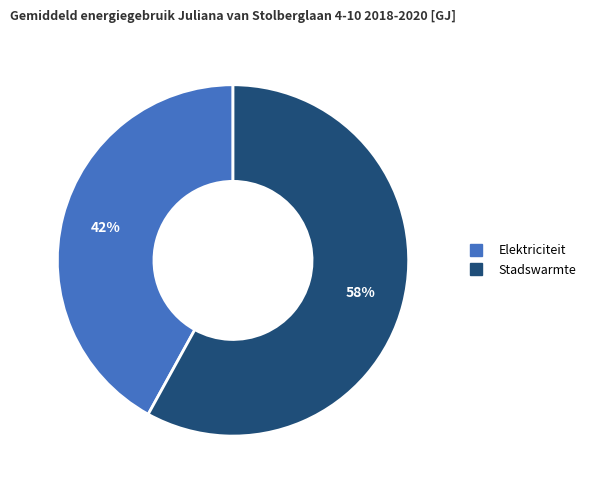

What is the largest slice in the pie chart?

Stadswarmte